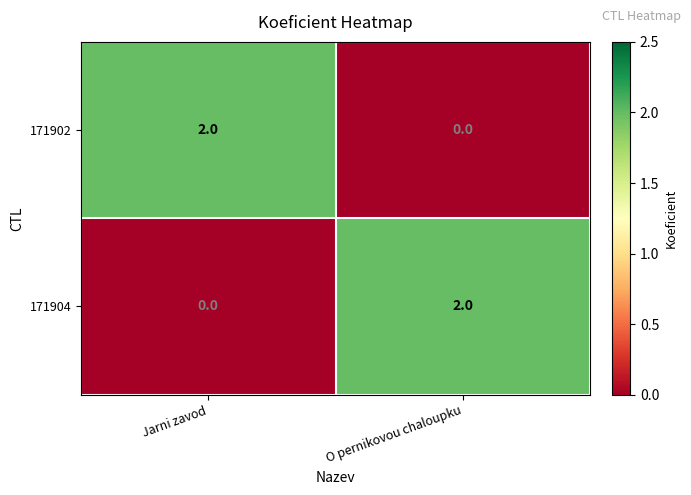

What is the spread (max minus min) of values at O pernikovou chaloupku?

2